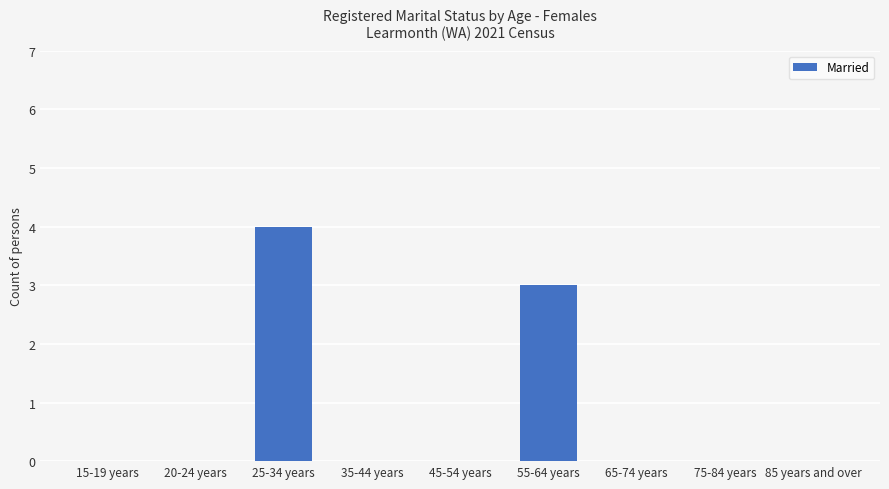

Is it true that the value at 65-74 years is 0?

True